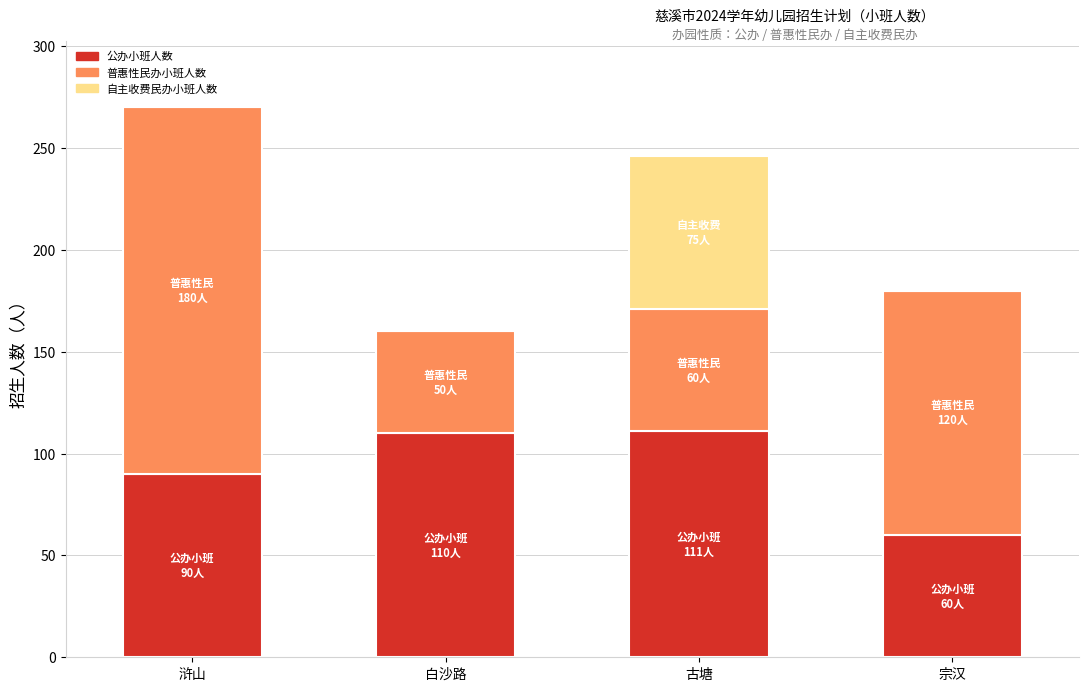

At which category is the sum across all series the highest?

浒山